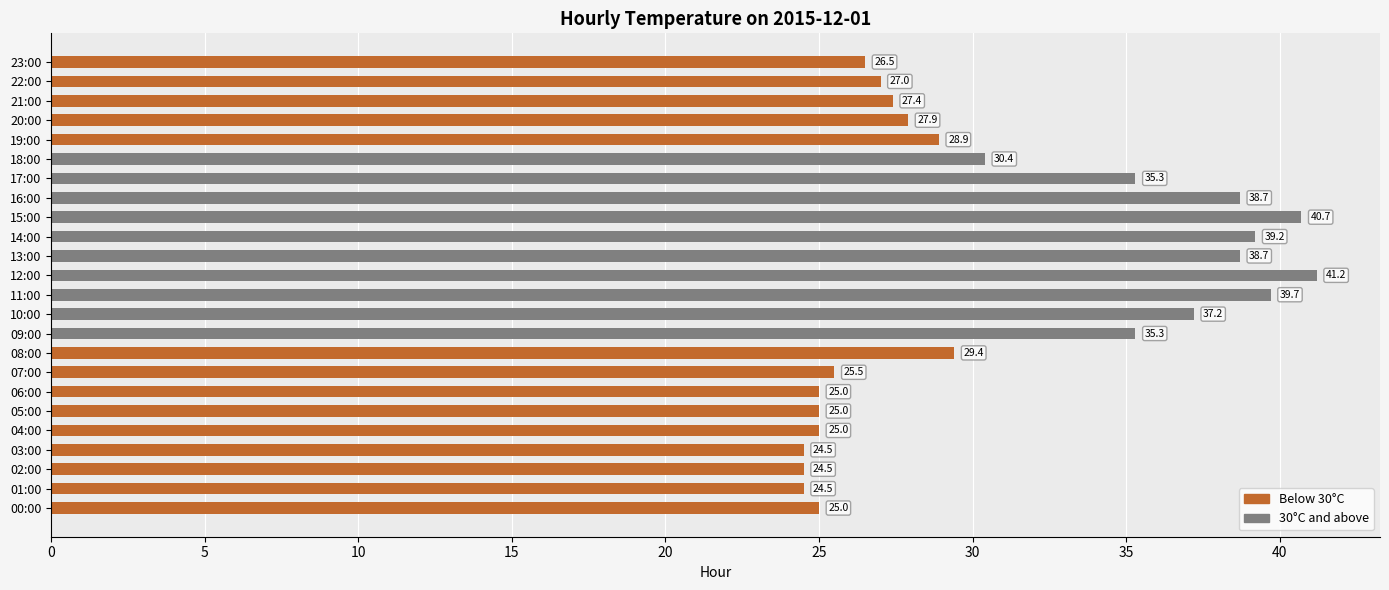

At which category does the chart reach its peak across all series?

12:00